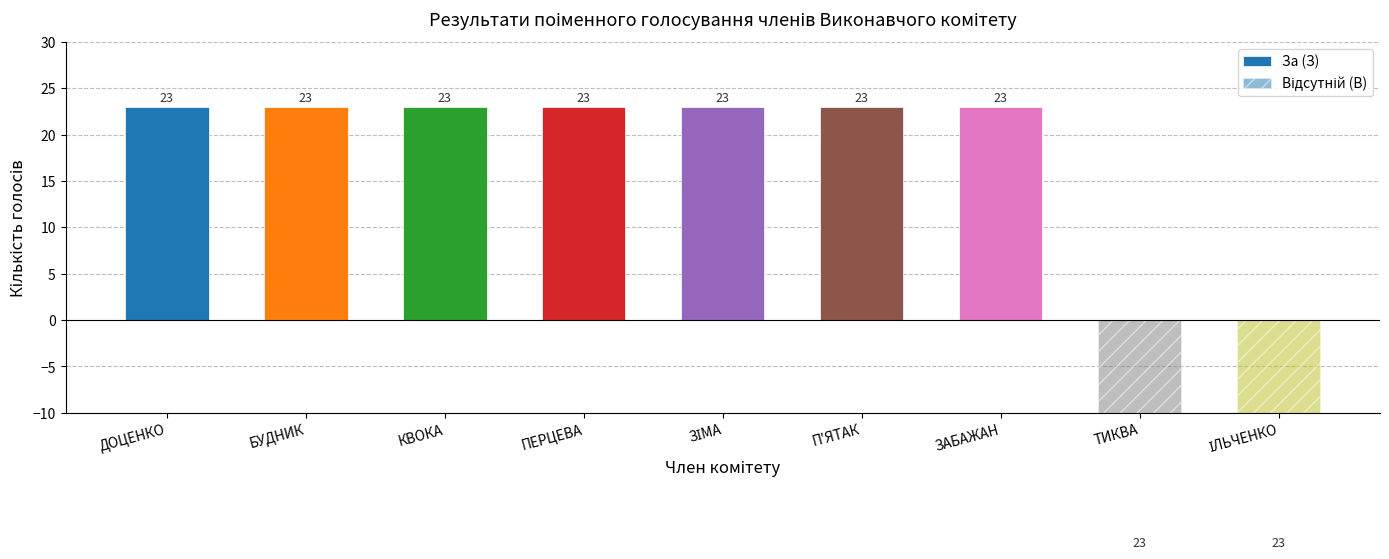

What is the maximum value shown in the chart?

23